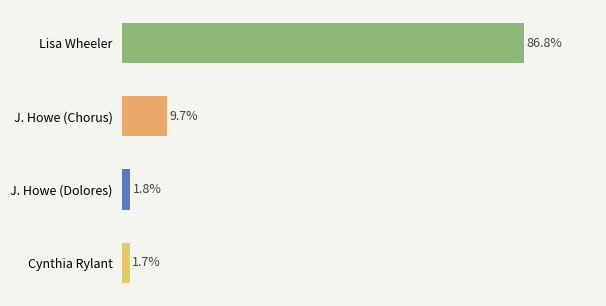

List the labels in order of value, largest first.

Lisa Wheeler, J. Howe (Chorus), J. Howe (Dolores), Cynthia Rylant